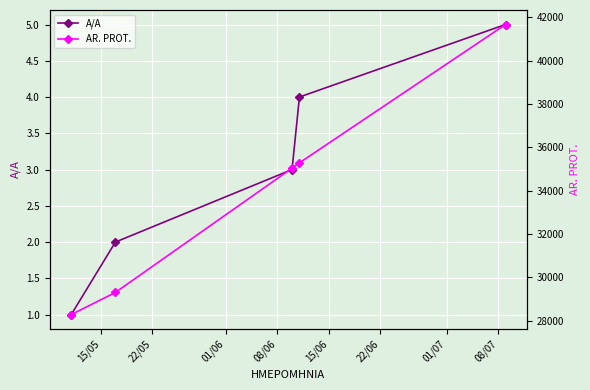

What is the highest value of the A/A series?

5